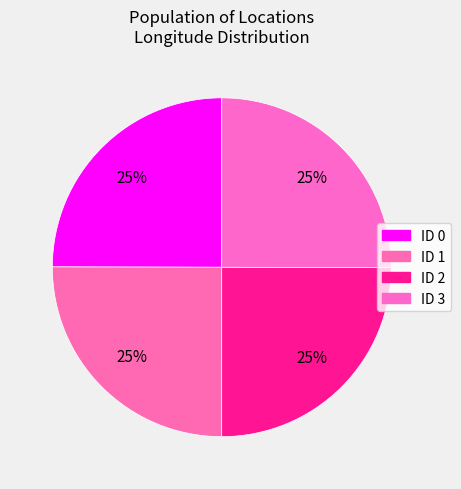

To the nearest percent, what is the average slice percentage?

25%